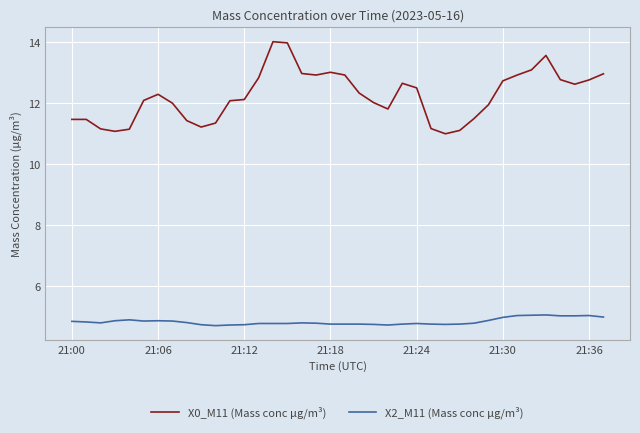

What is the smallest value displayed?

4.7